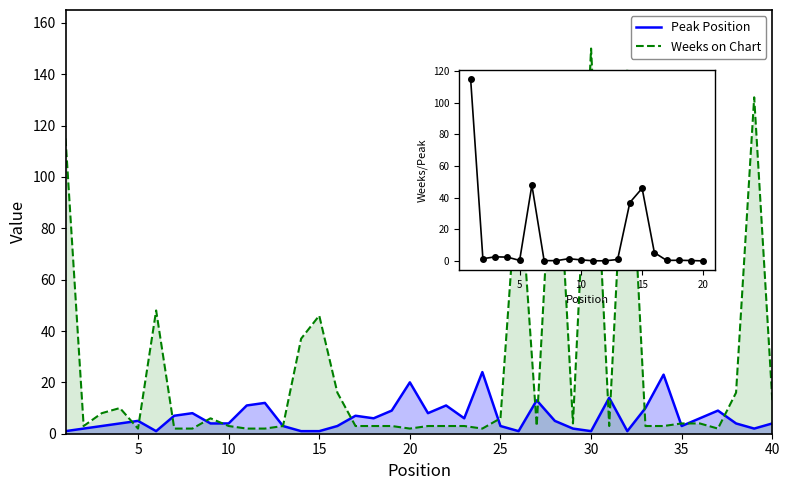

What is the value of the Weeks on Chart point at the 16th from the left?

16